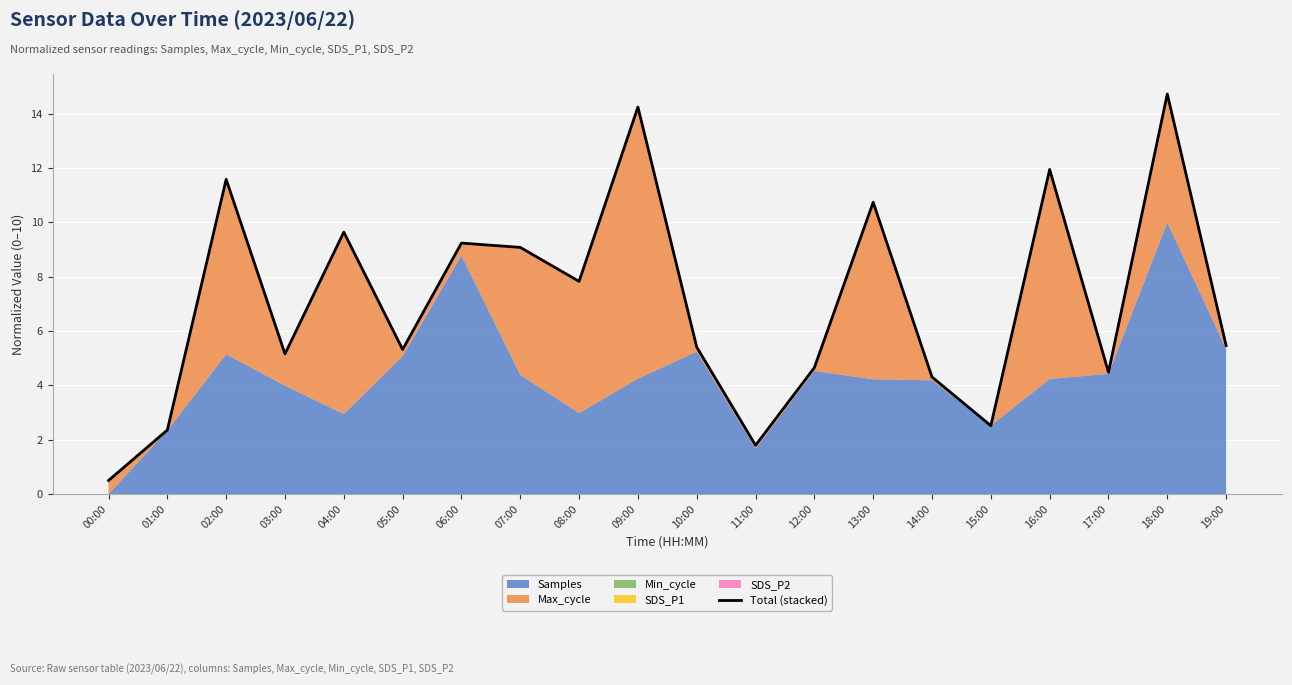

What is the value of the 18th point from the left?

4.5